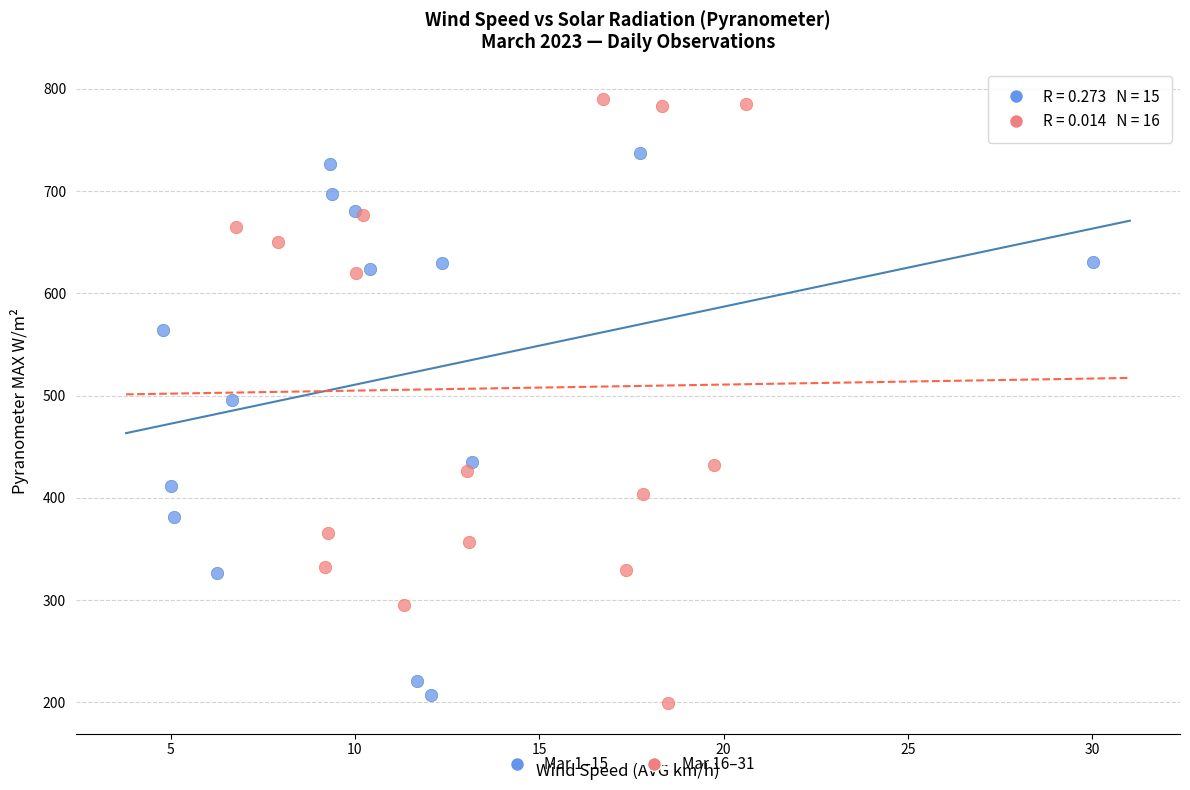

Which series has the largest Y range (max minus min)?

Mar 16–31